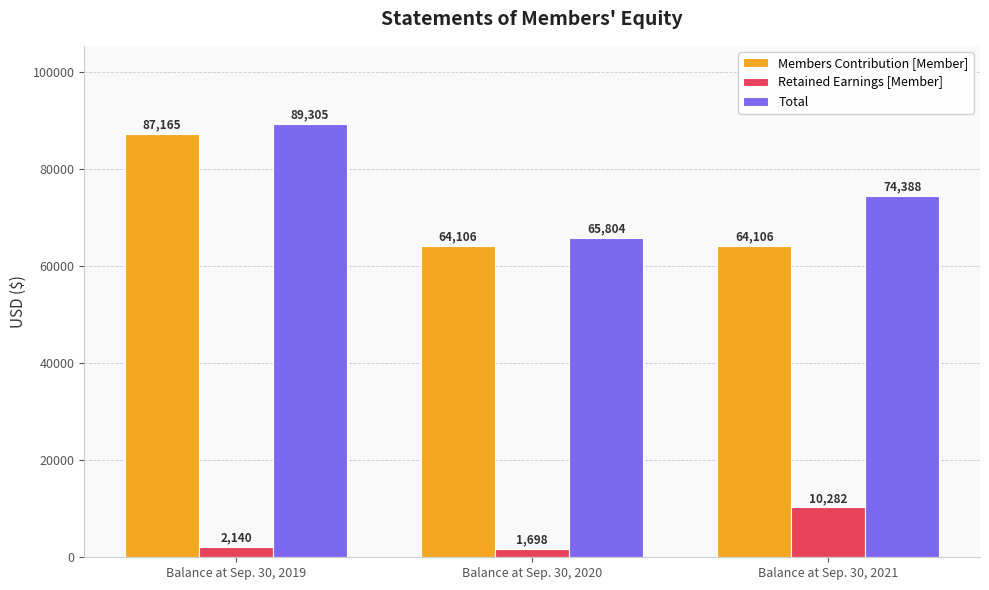

Which series has the largest total across all categories?

Total